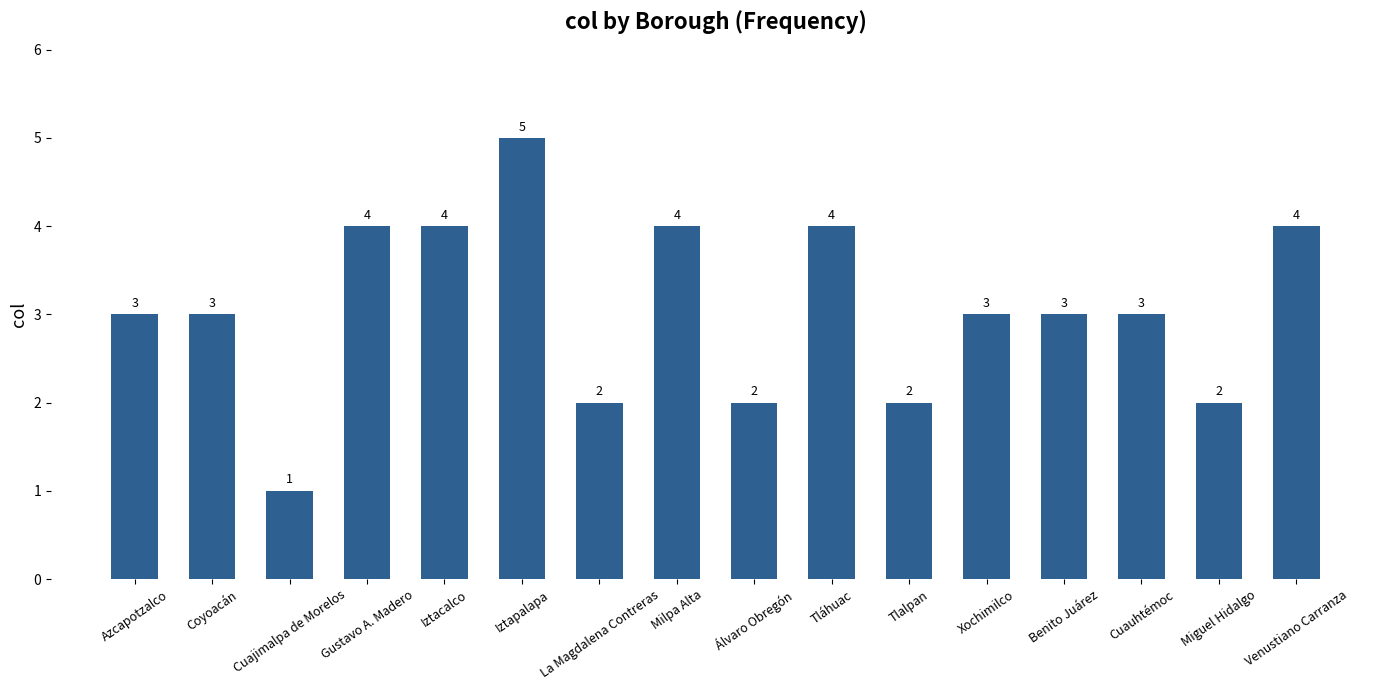

What is the ratio of the value at Iztapalapa to the value at Benito Juárez?

1.7